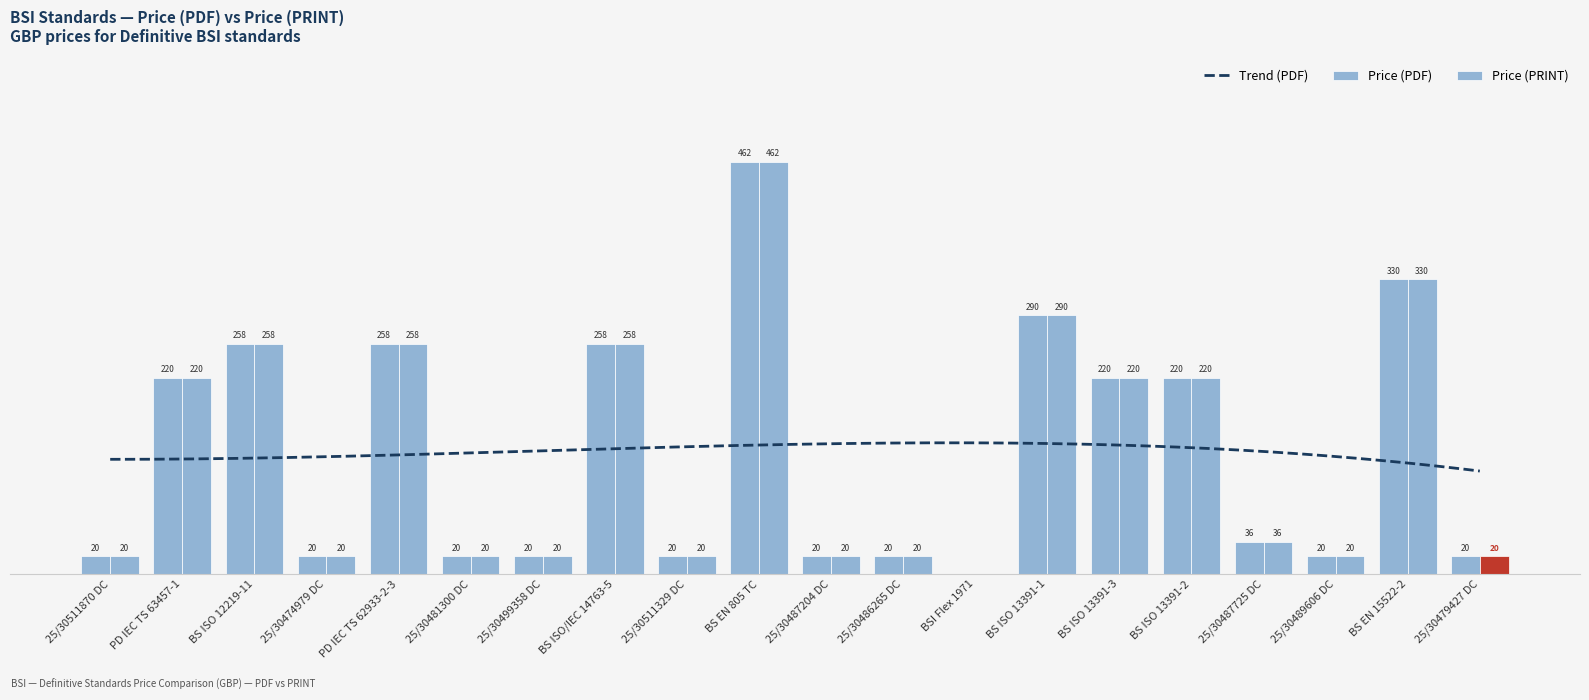

At how many categories does at least one series exceed 6?

19